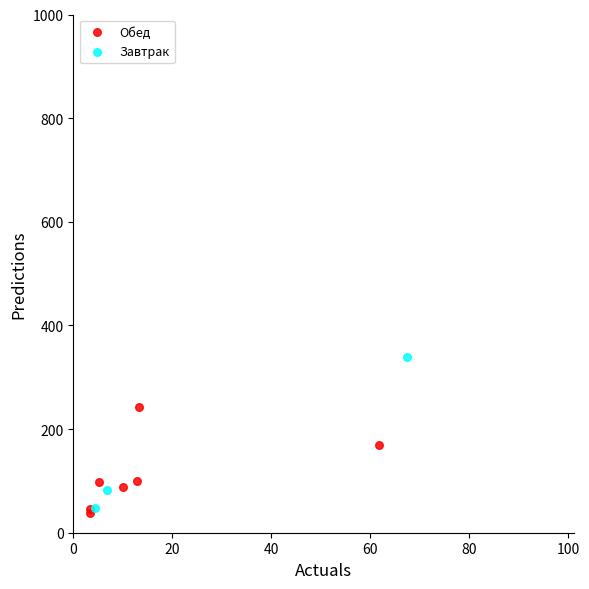

Which series reaches the maximum Y coordinate?

Завтрак